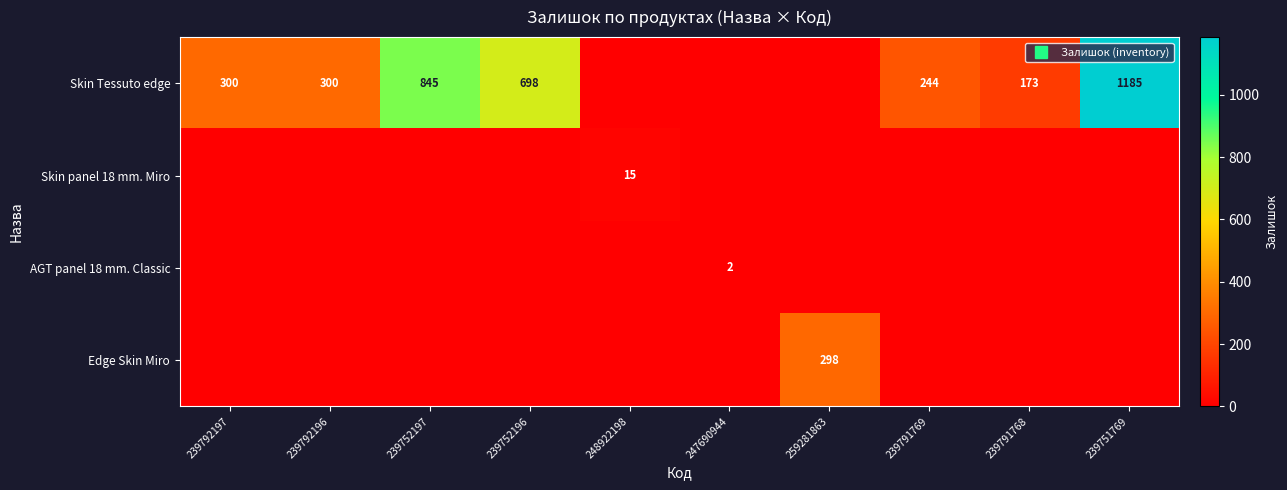

At which category is the sum across all series the highest?

239751769